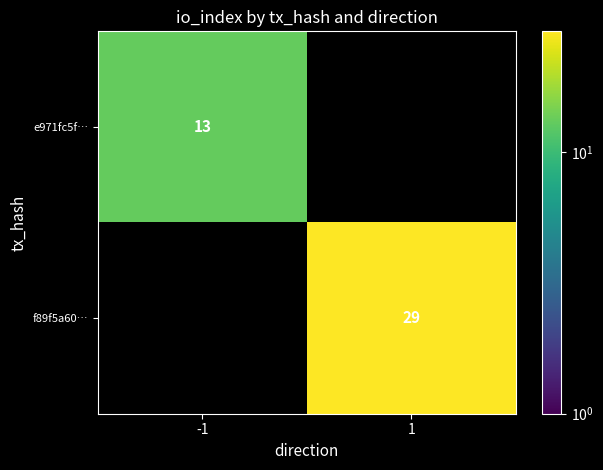

How many categories are shown in the chart?

2